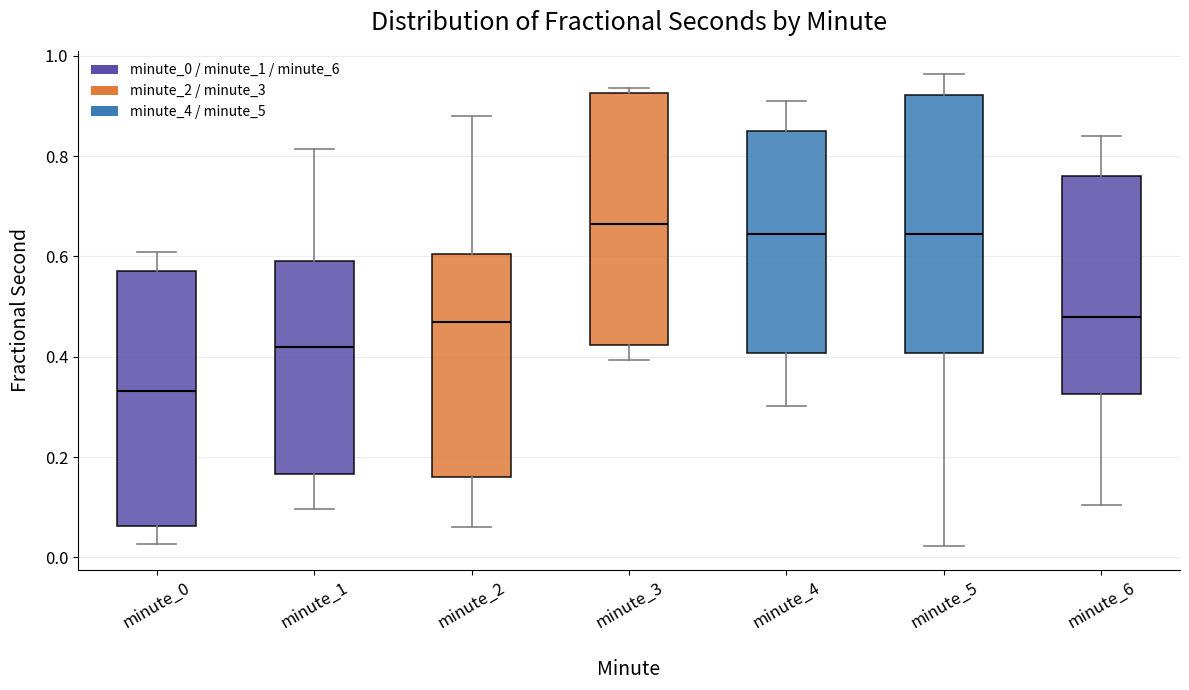

Where does the lower whisker of the box for minute_3 end on the y-axis? The values are not printed on the chart, so give them approximately, as read against the axis.

0.40